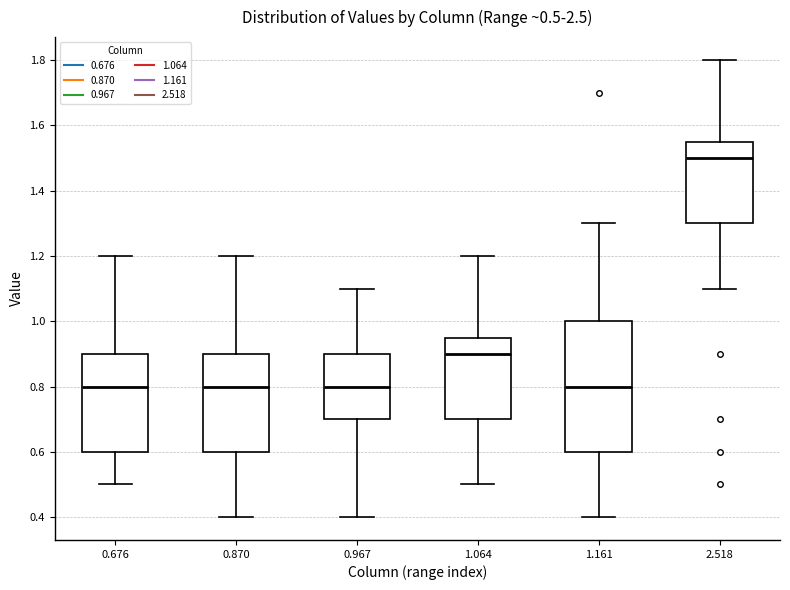

Comparing the boxes themselves (not the whiskers), which one is the tallest?

1.161